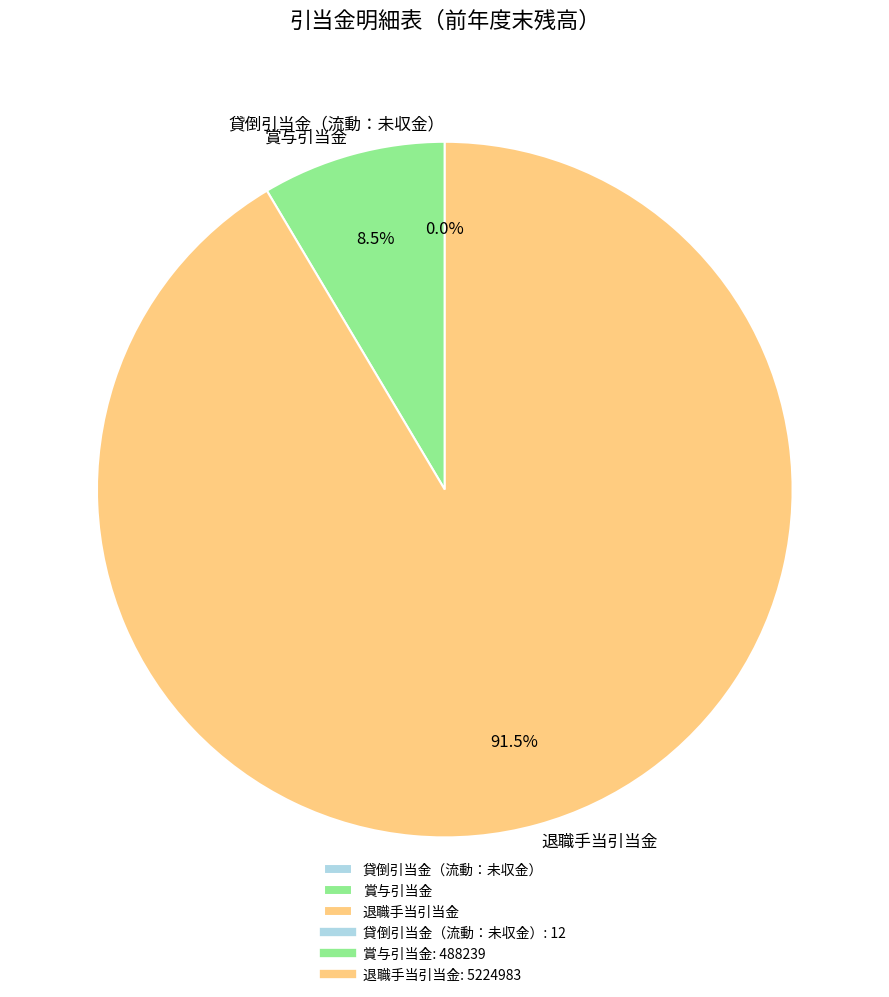

Does any single category account for the majority?

Yes